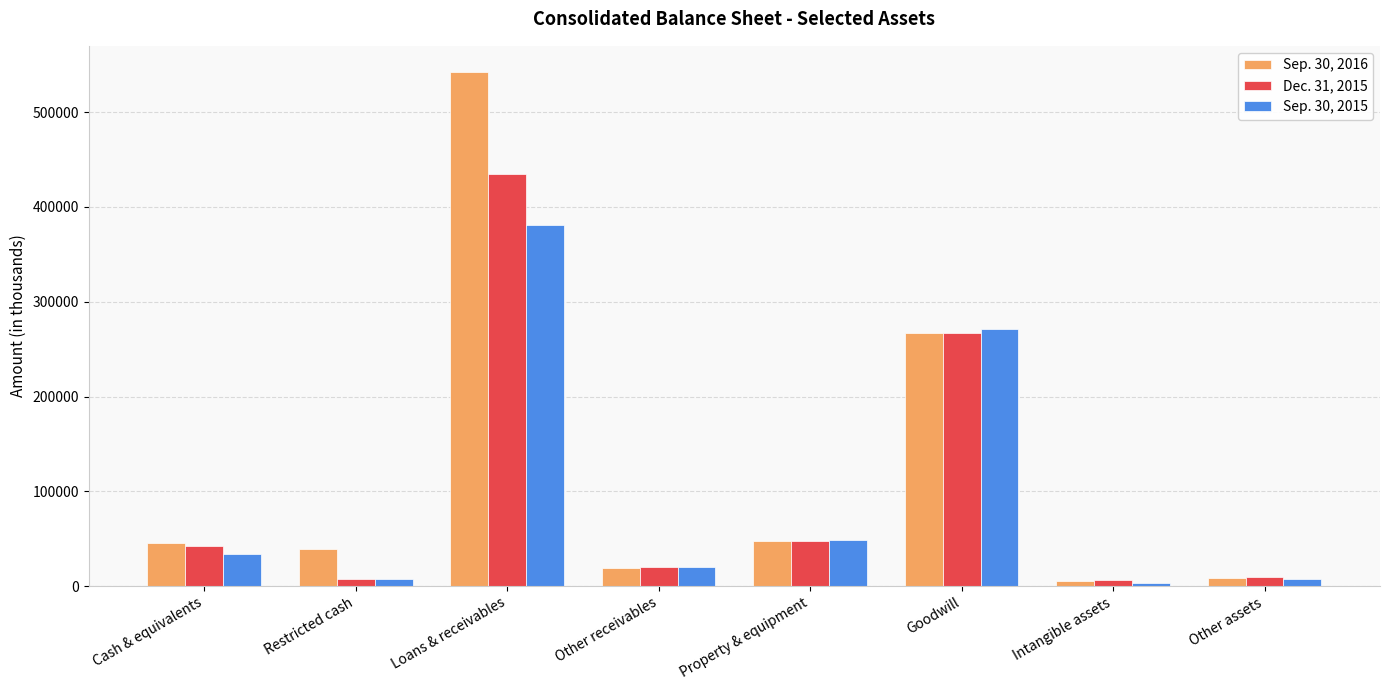

List the series in order of their overall mean, highest first.

Sep. 30, 2016, Dec. 31, 2015, Sep. 30, 2015